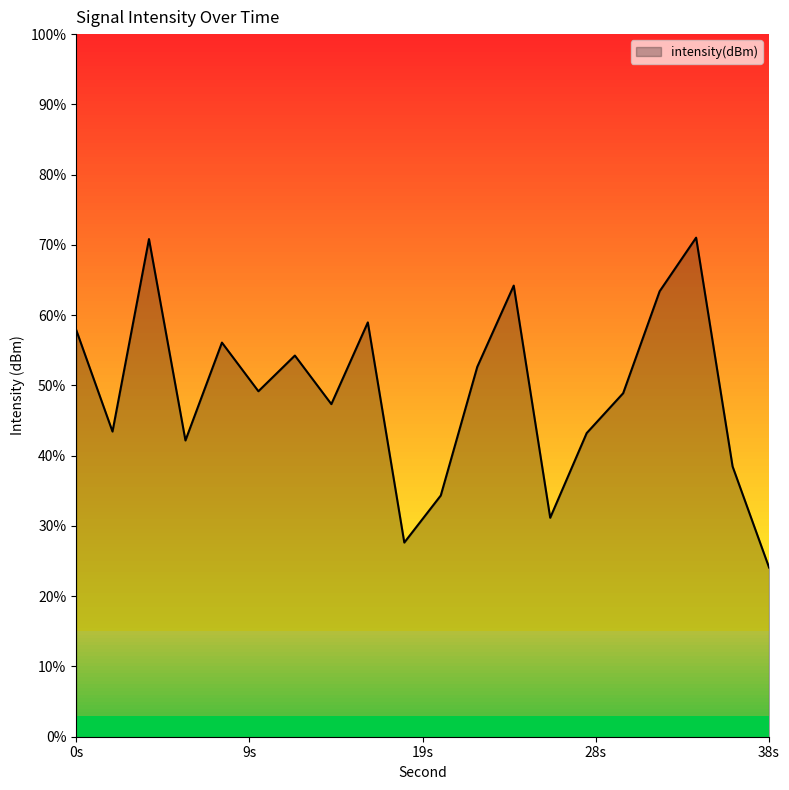

Count the number of categories in the chart.

20